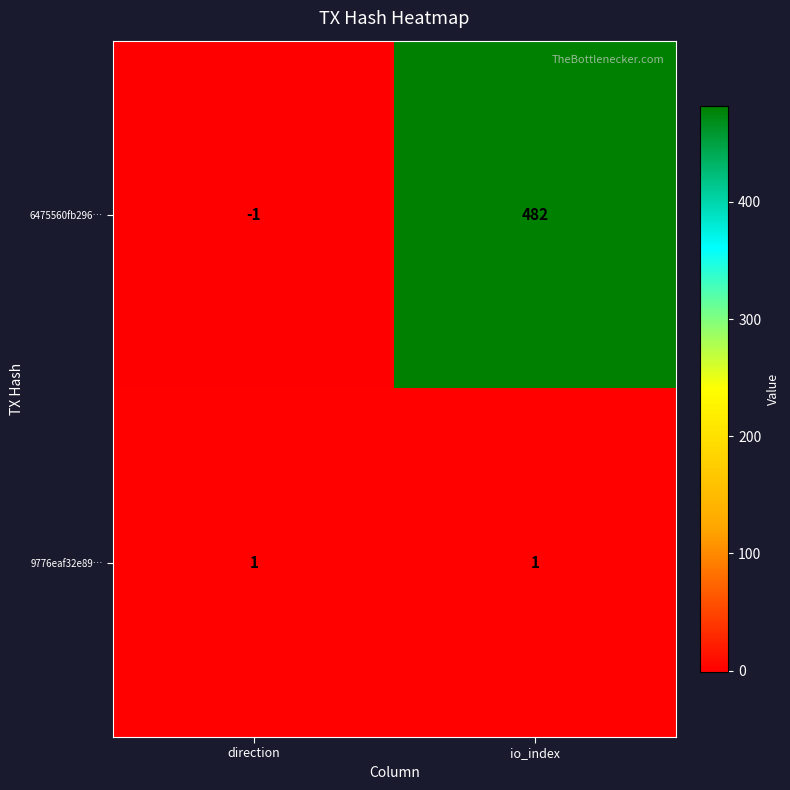

What is the sum of the 6475560fb296… values at direction and io_index?

481